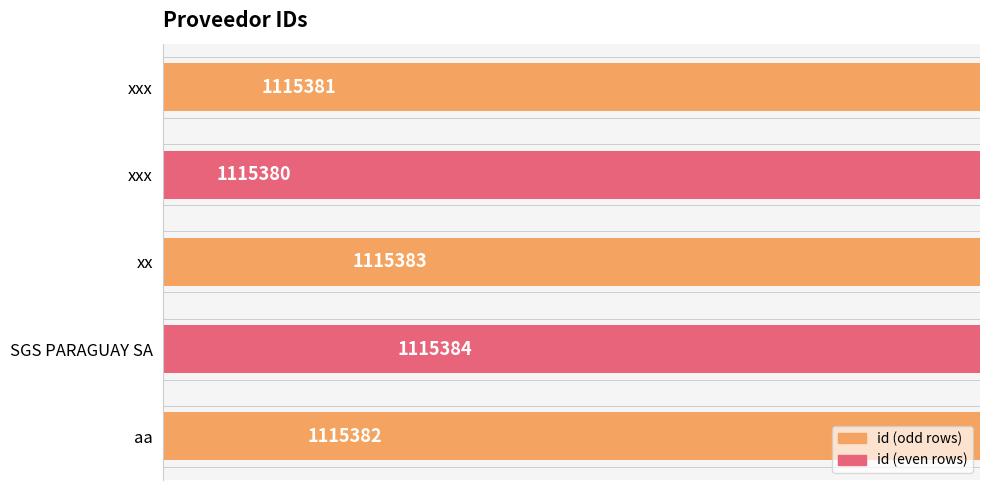

What is the smallest value displayed?

1115380